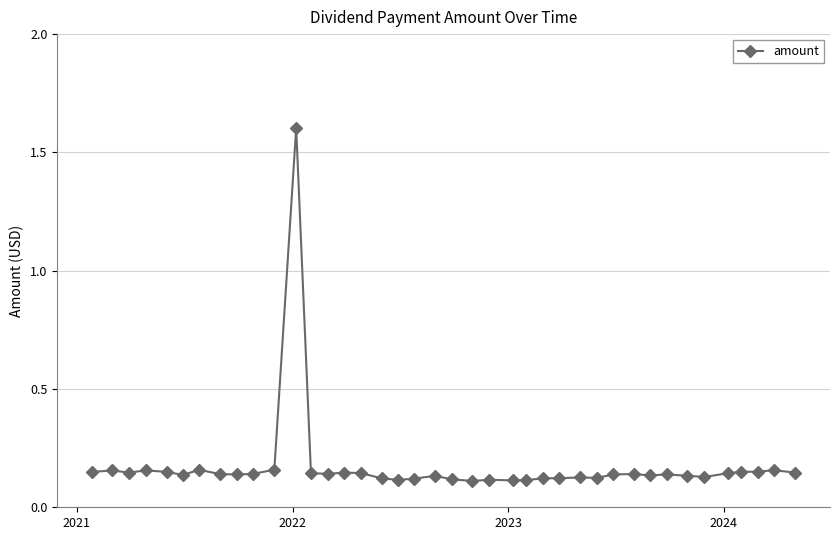

True or false: there are more than 0 points higher than both neighbors.

True